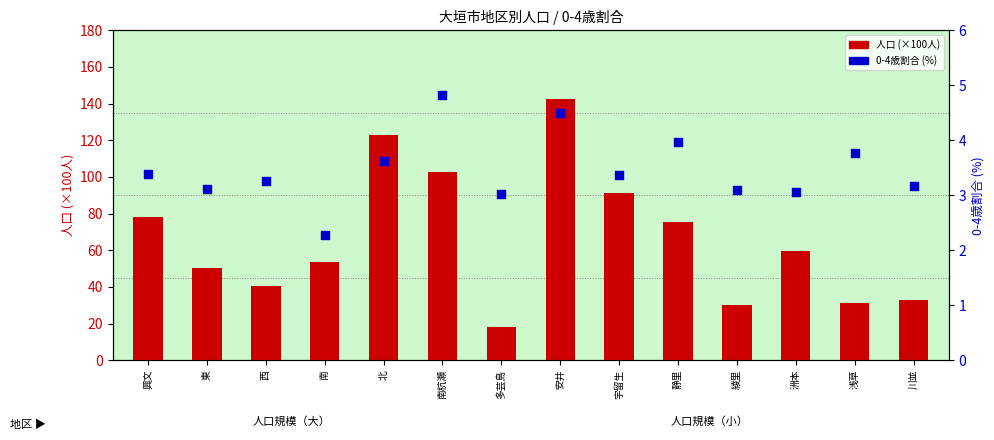

Is the value of 0-4歳割合 (%) at 洲本 greater than the value of 人口 (×100人) at 西?

No